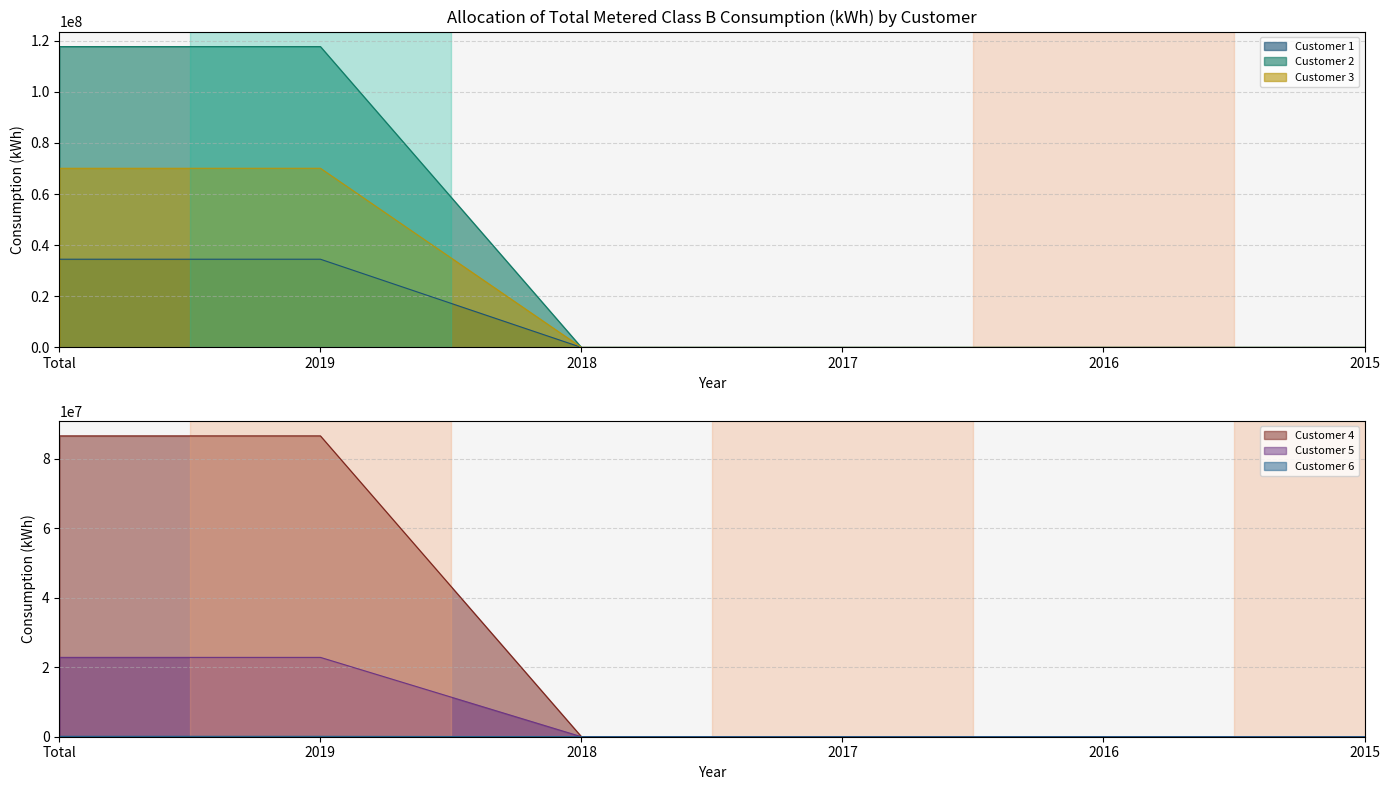

At which label does Customer 6 reach its peak?

Total